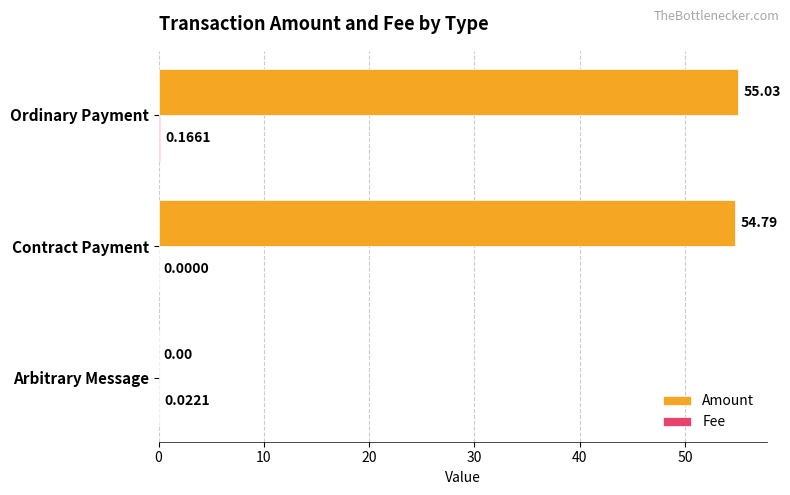

Which category has the highest value across all series?

Ordinary Payment